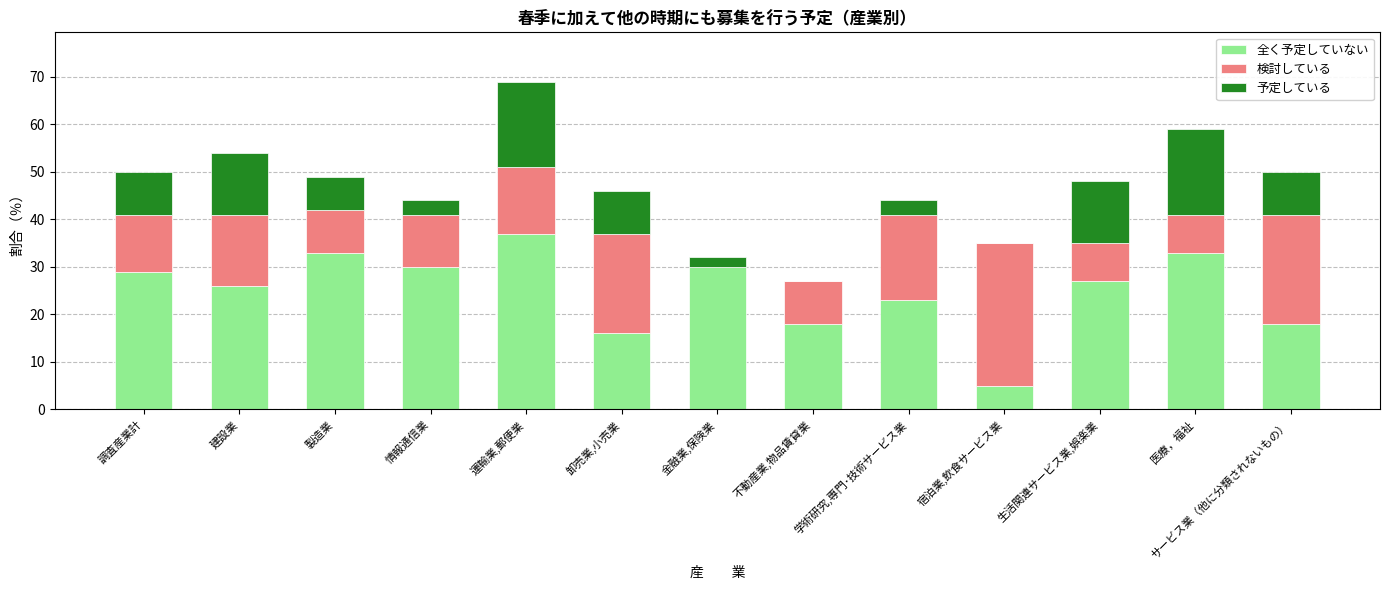

What is the sum of the 全く予定していない values at 金融業,保険業 and 製造業?

63